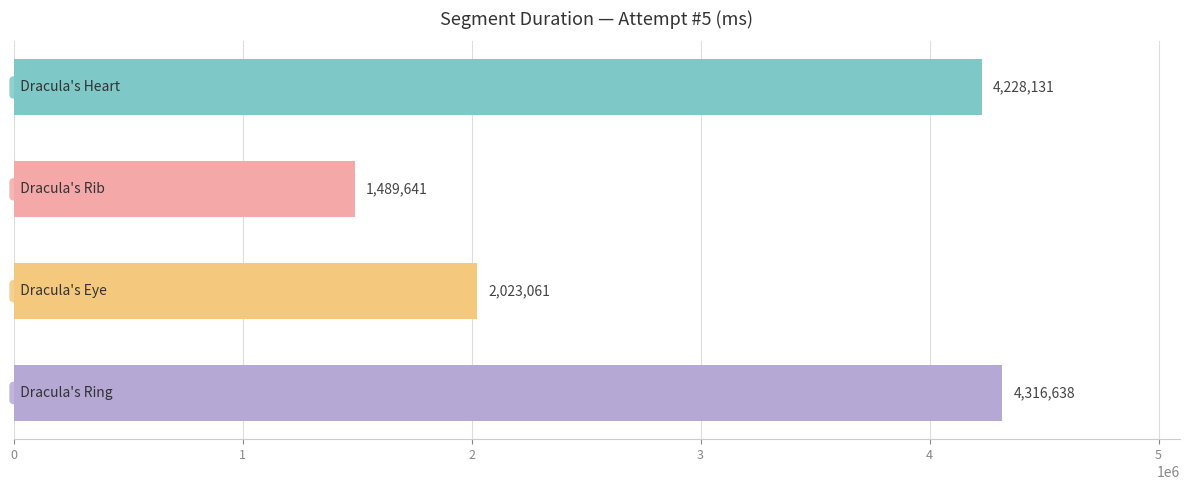

What is the minimum value shown in the chart?

1489641